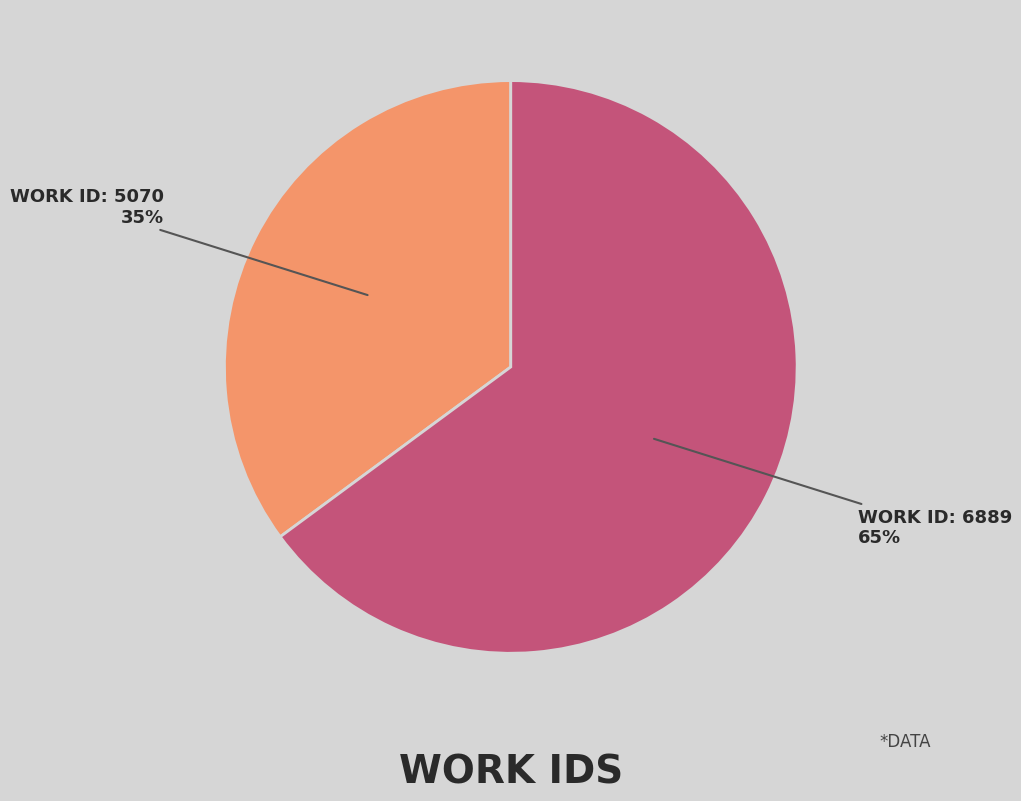

To the nearest percent, what is the difference between the largest and smallest slice percentages?

30%